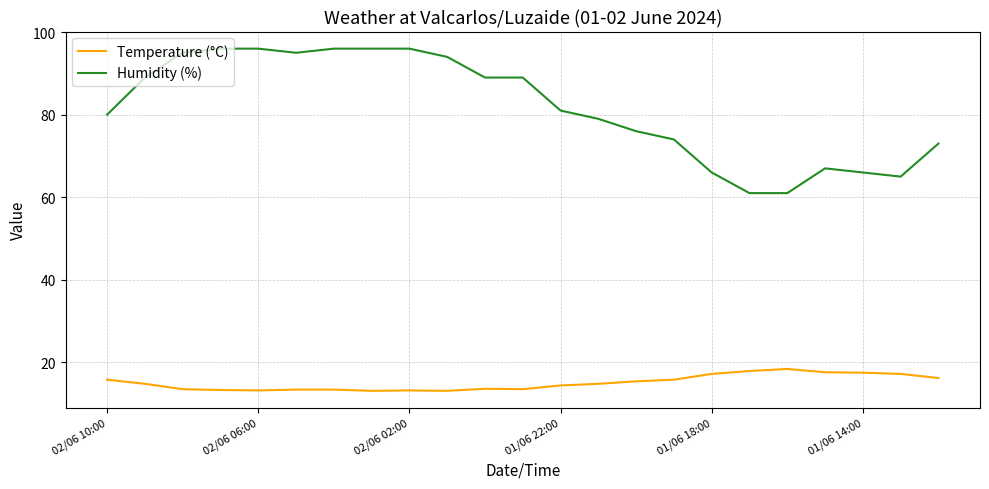

Which series has the largest total across all categories?

Humidity (%)